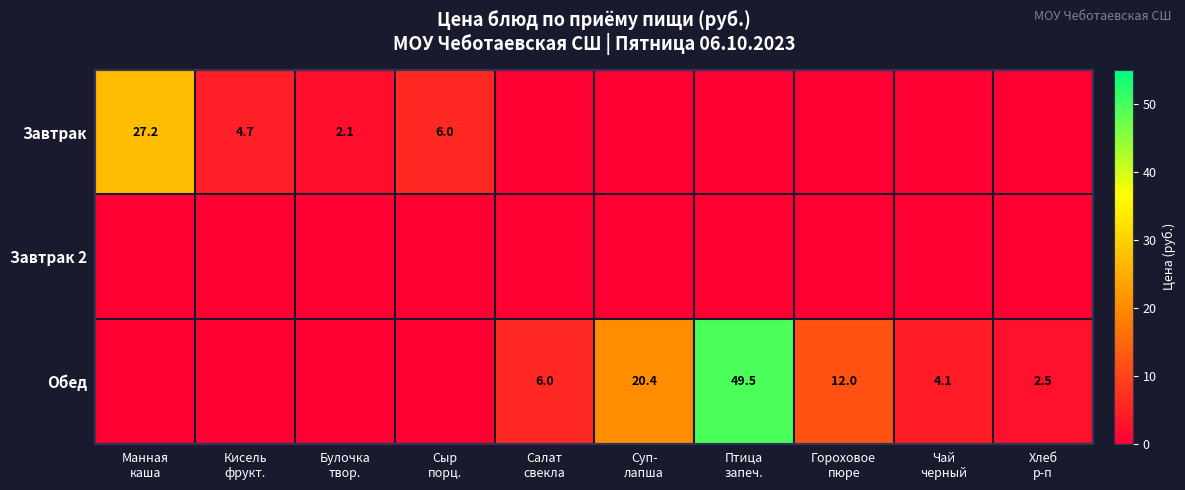

True or false: Обед has a value of 0.0 at Манная каша.

True